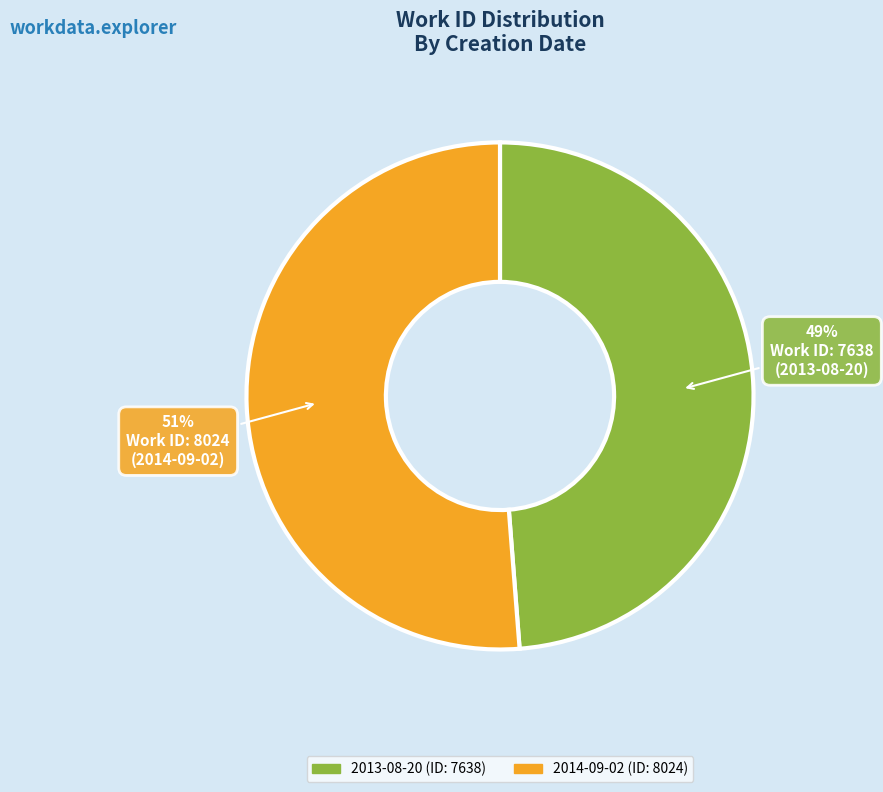

To the nearest percent, what is the average slice percentage?

50%